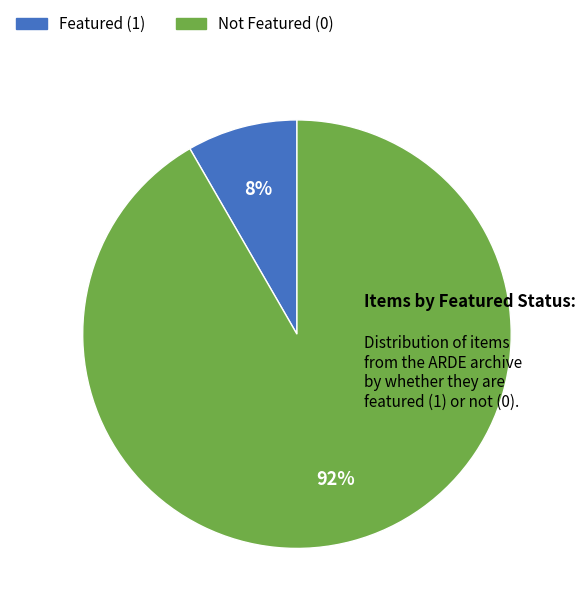

Is it true that Not Featured (0) is 78% of the pie?

False